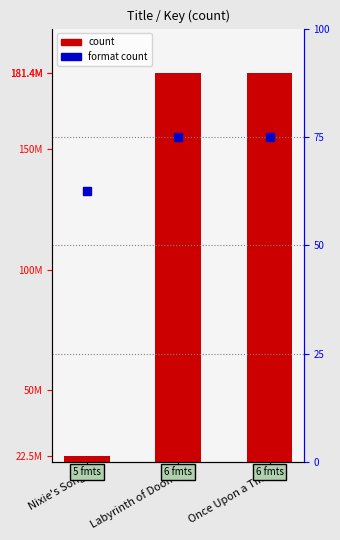

What is the difference between the count values at Nixie's Song and Once Upon a Tim?

158898406